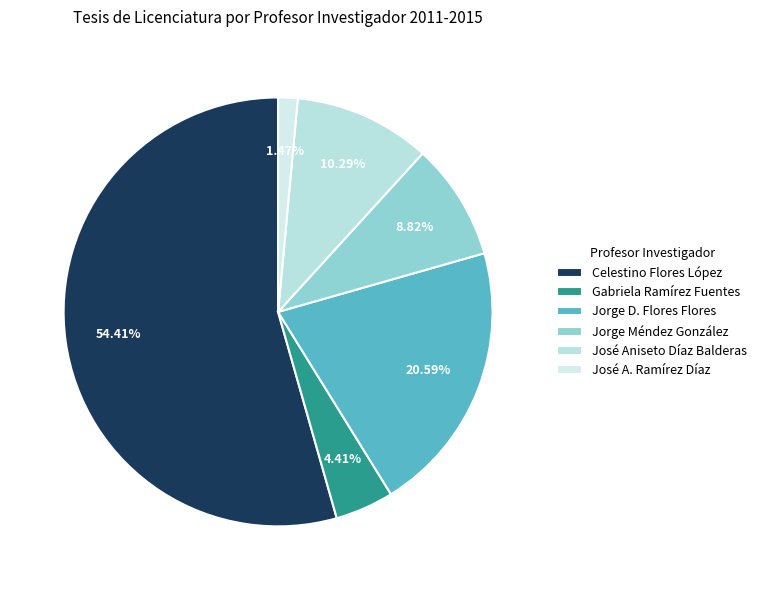

Is the sum of José A. Ramírez Díaz and José Aniseto Díaz Balderas greater than half?

No